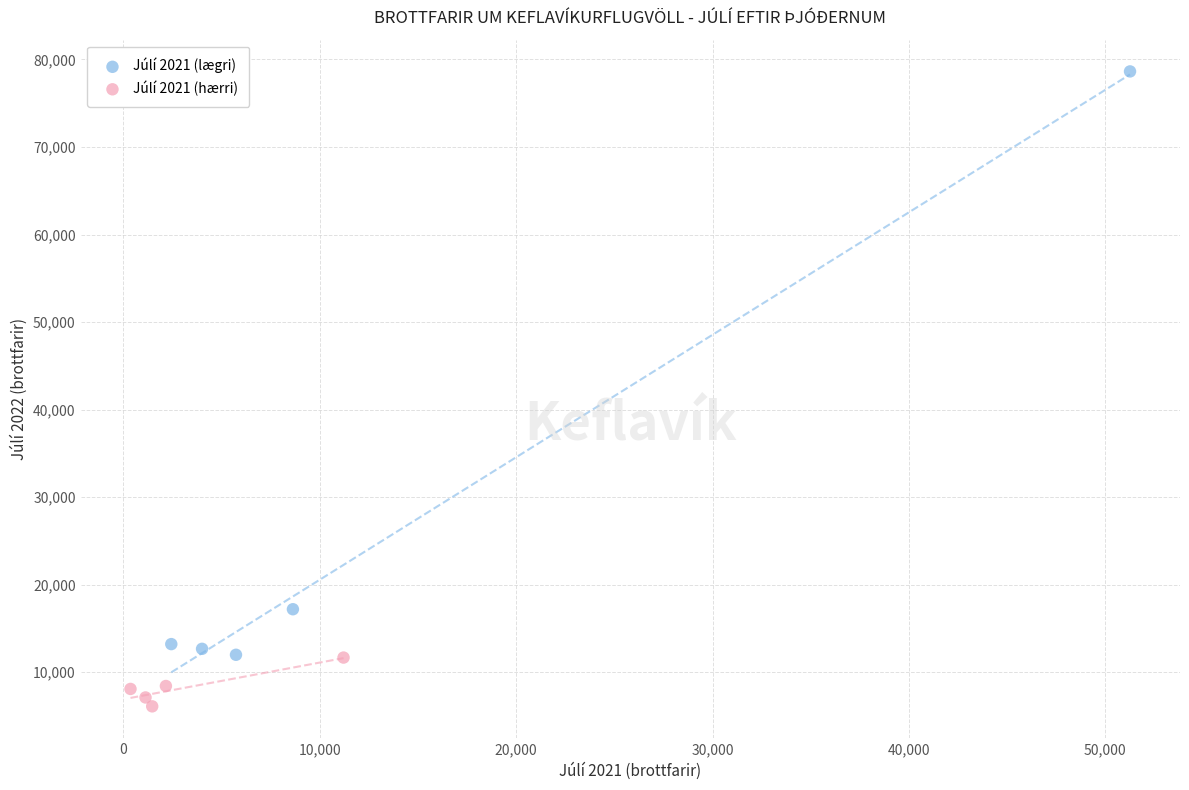

Which series contains the highest Y value?

Júlí 2021 (lægri)